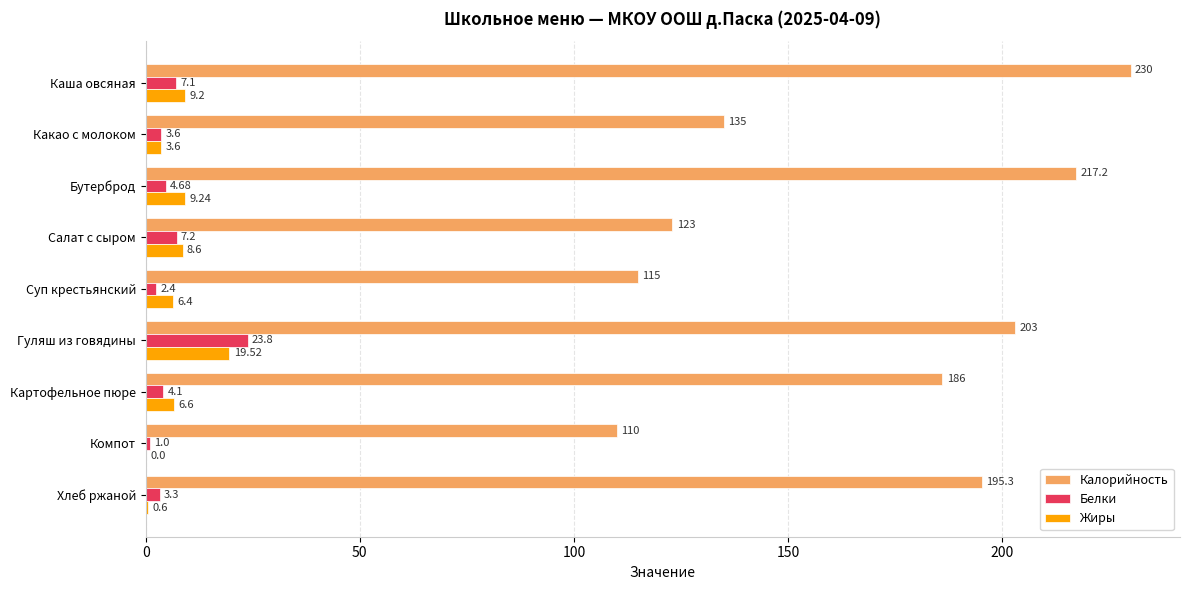

Which category has the highest value in the Жиры series?

Гуляш из говядины